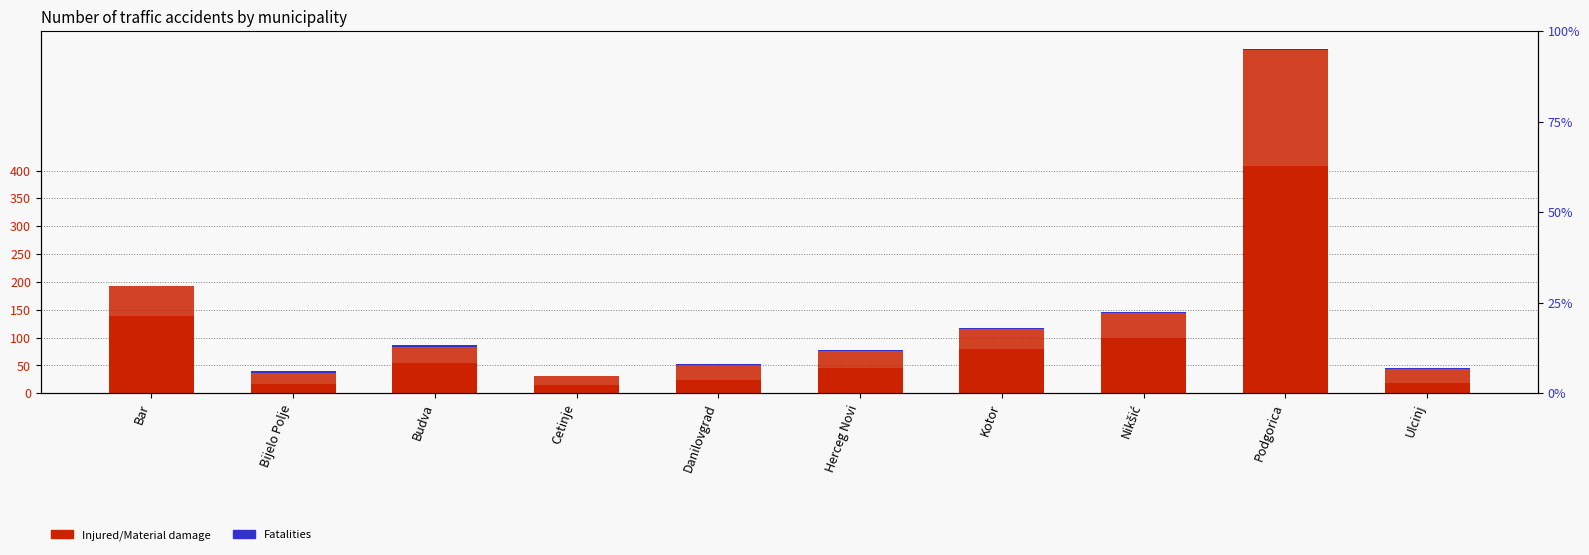

Between Cetinje and Ulcinj, which is larger?

Ulcinj